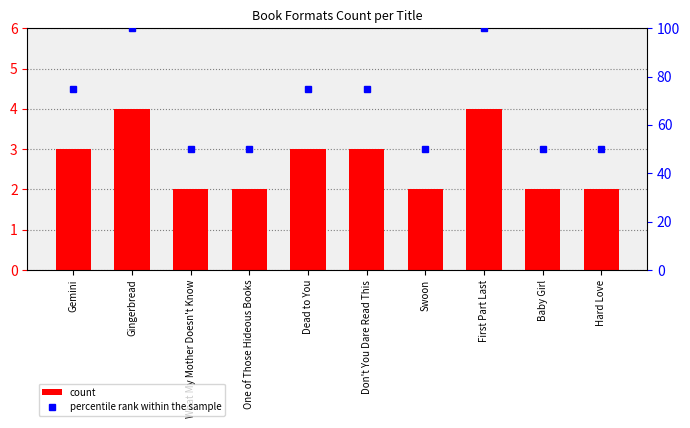

Which series has the largest total across all categories?

percentile rank within the sample